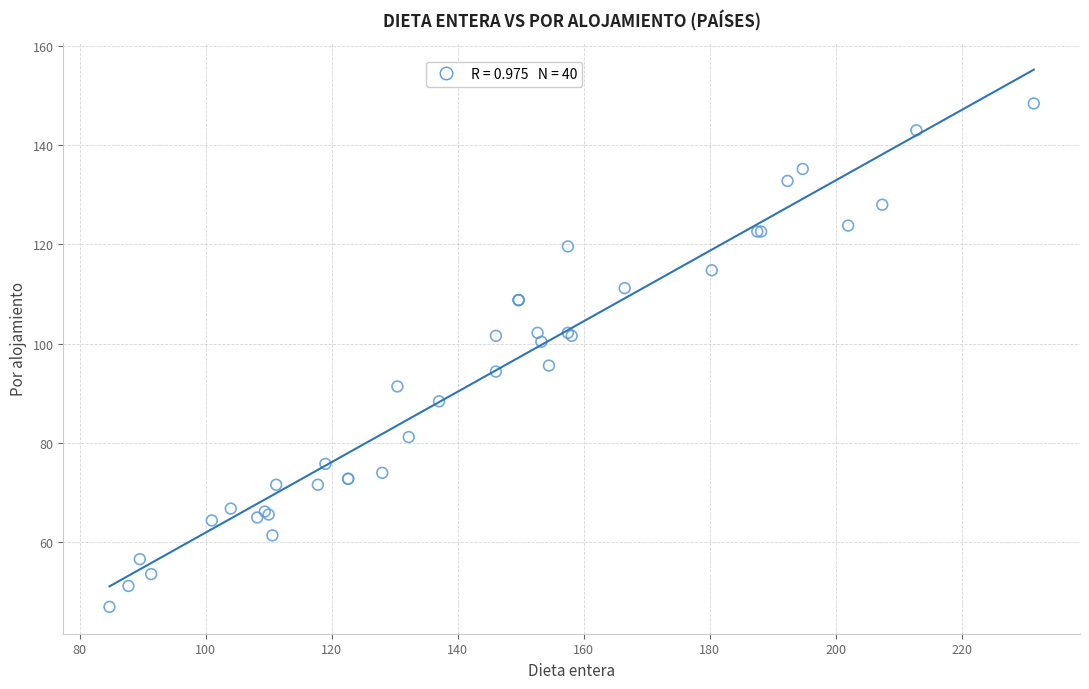

What Y value in the scatter plot is closest to 97?

95.6